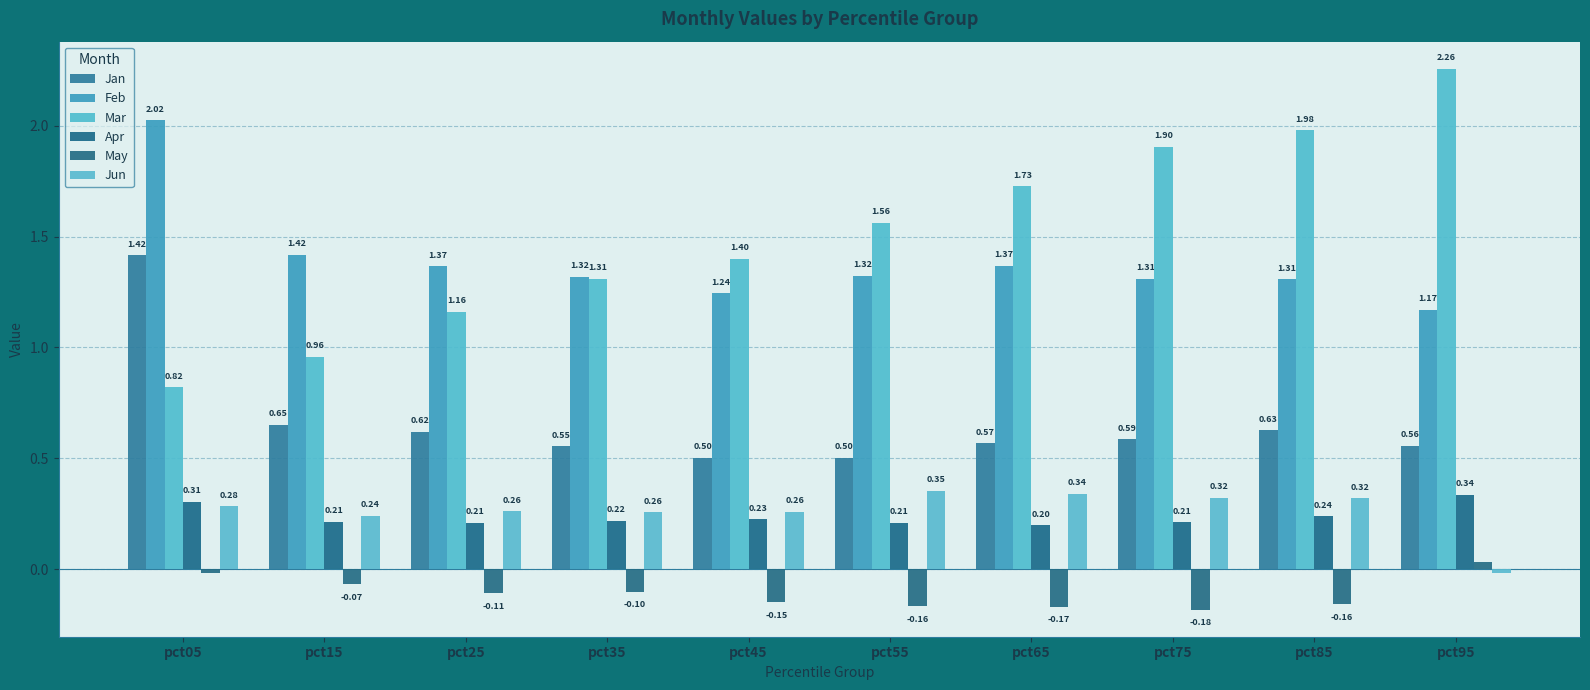

What is the value of the Feb bar at the 1st from the left?

2.0